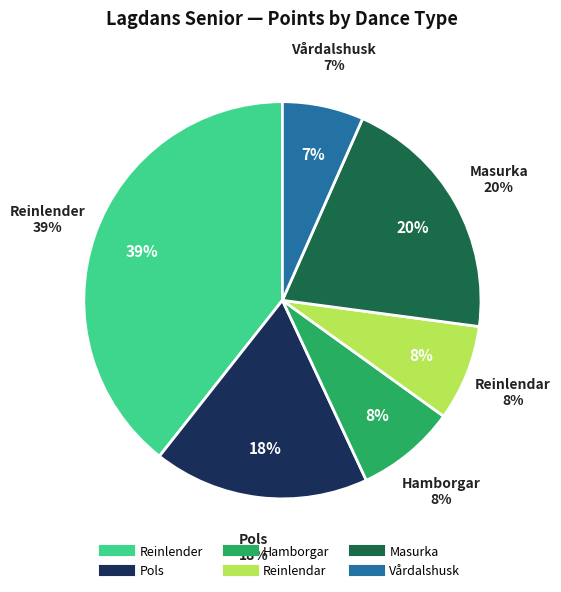

Is there any slice that represents more than half of the pie?

No